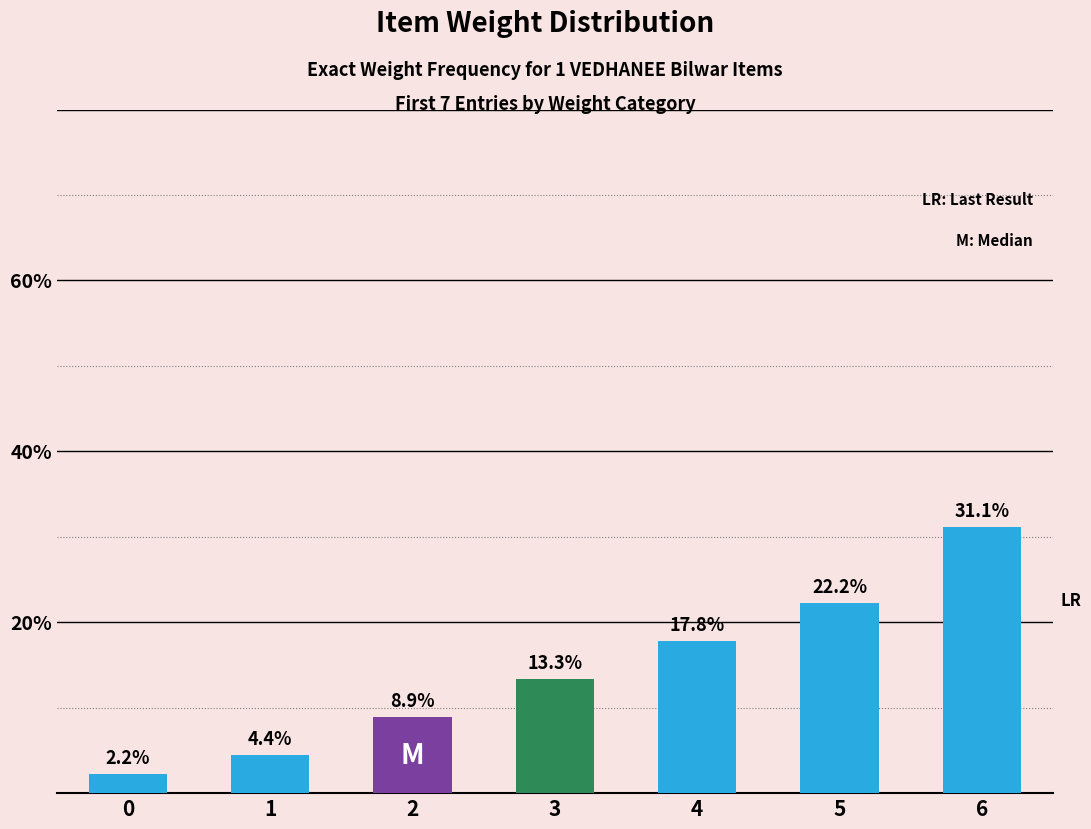

Count the number of values greater than 13.

4